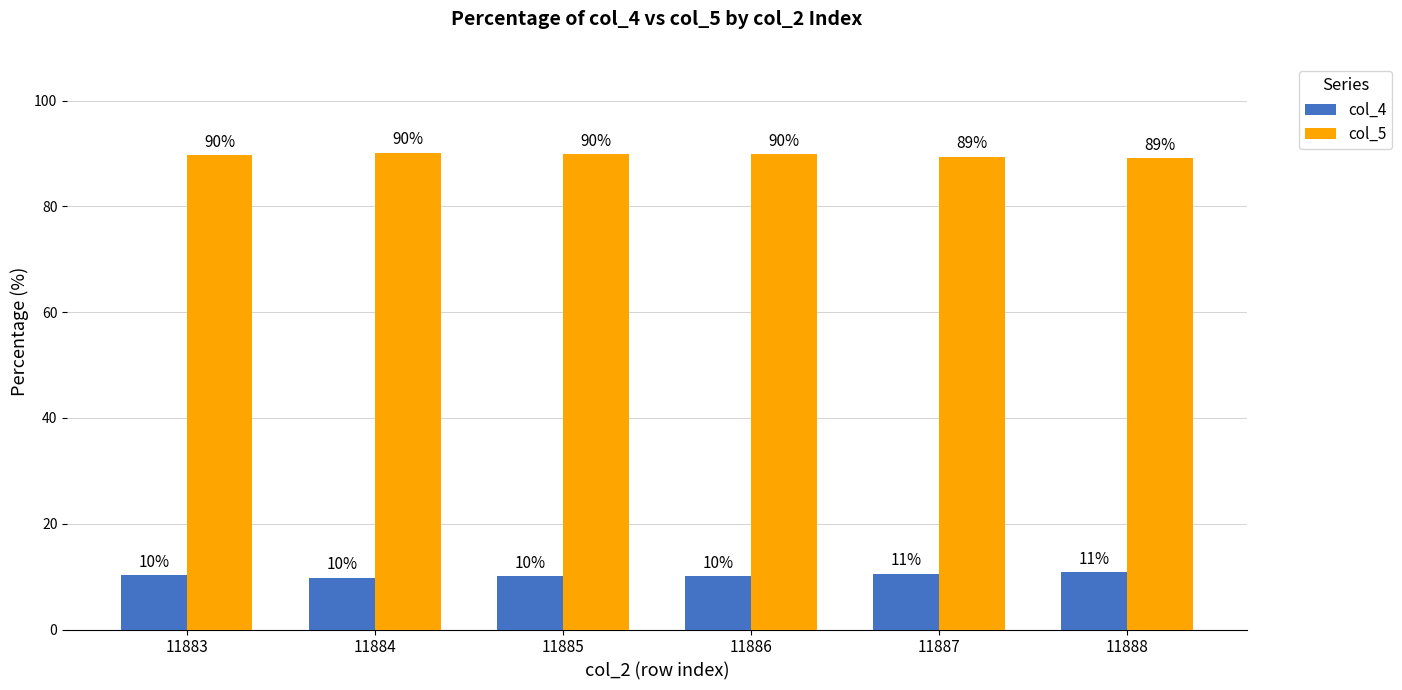

What are all the series names shown in the legend?

col_4, col_5